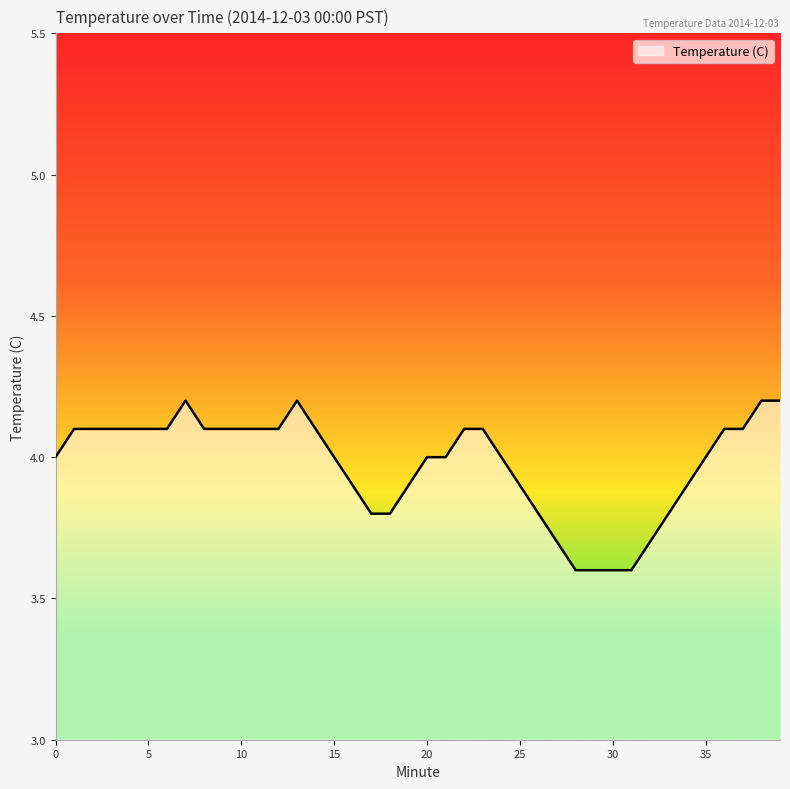

What is the maximum value shown in the chart?

4.2